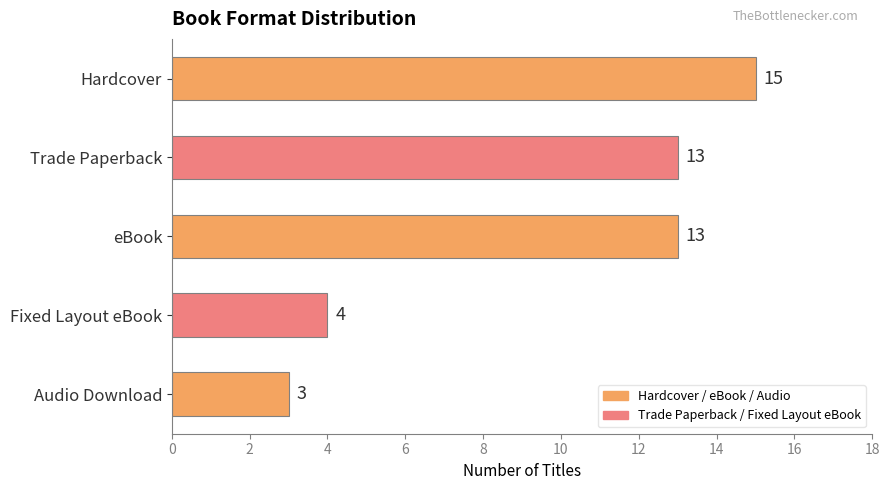

At which category does the chart reach its minimum across all series?

Audio Download